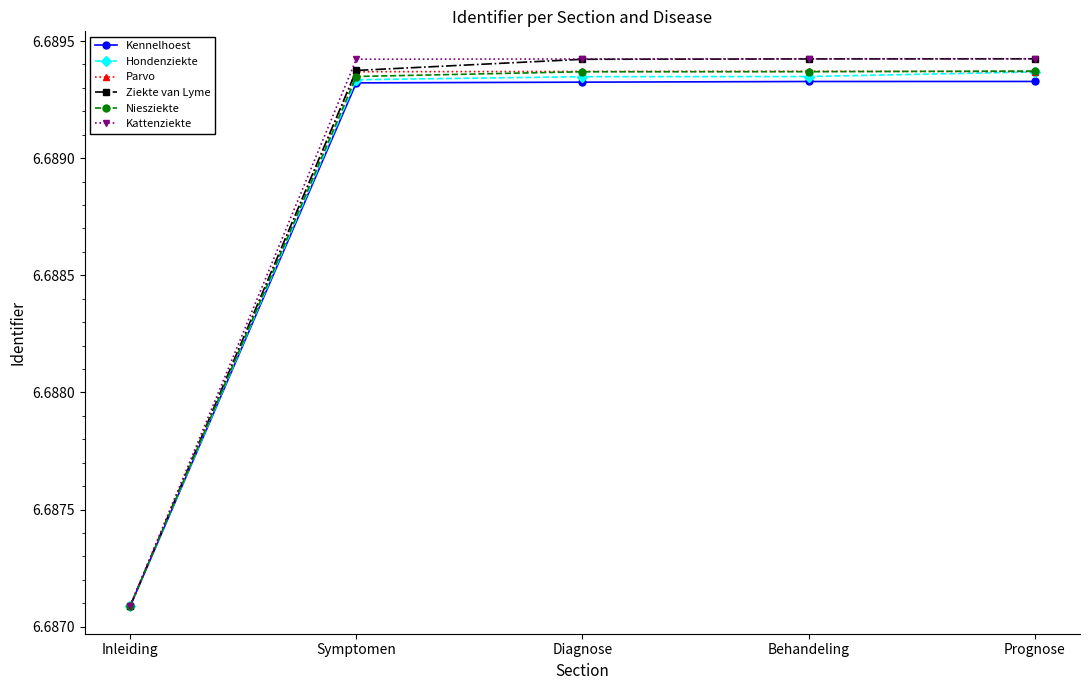

Which series has the widest spread of values?

Ziekte van Lyme